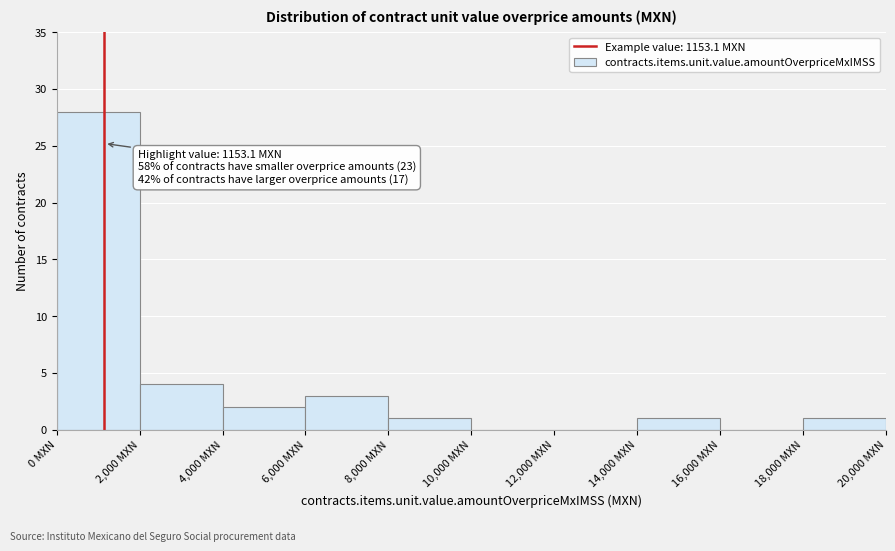

Over which range of the x-axis is the bar tallest?

0 to 2000